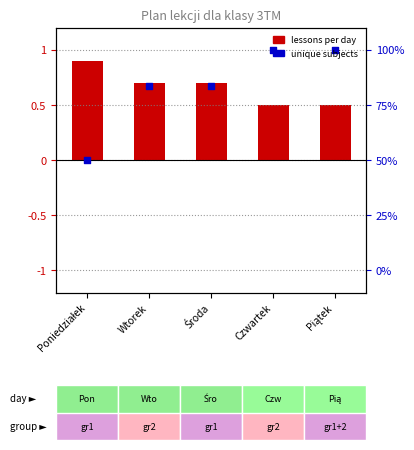

Which series has the largest Y range (max minus min)?

unique subjects